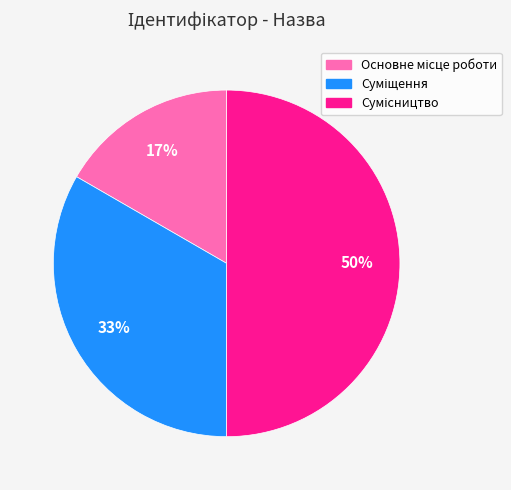

To the nearest percent, what is the difference between the largest and smallest slice percentages?

33%